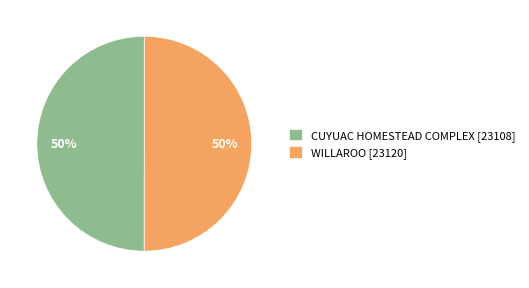

To the nearest percent, what percentage of the pie is WILLAROO [23120]?

50%